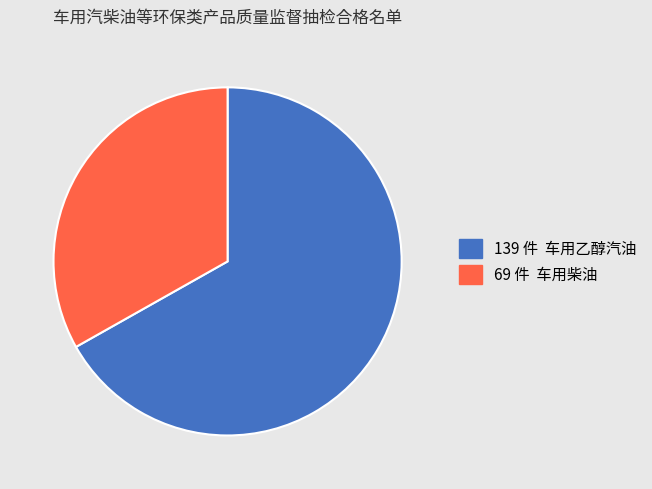

Is there a majority slice in this chart?

Yes